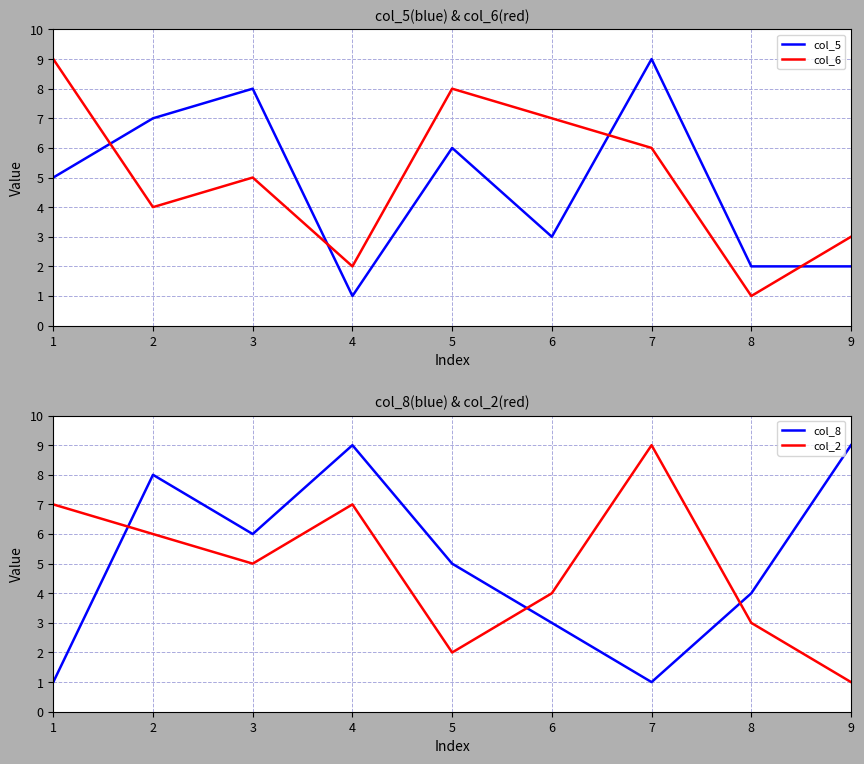

At which category does col_8 reach its first local peak?

2